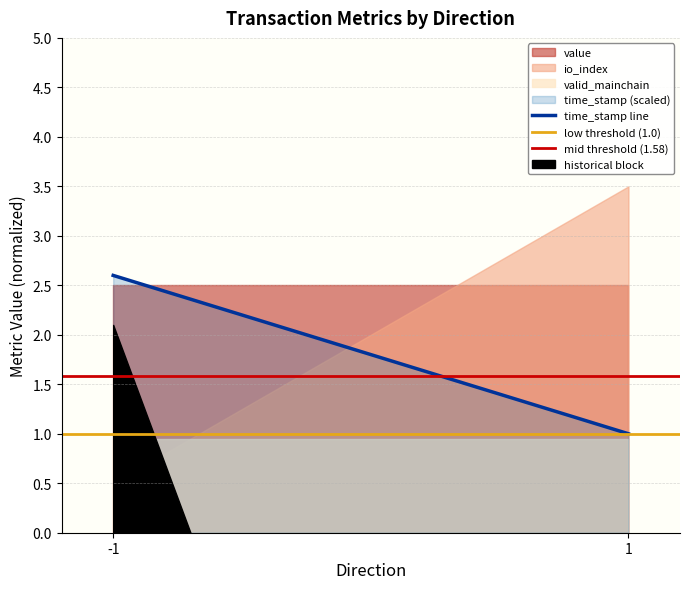

Which has a higher value, 1 or -1?

-1